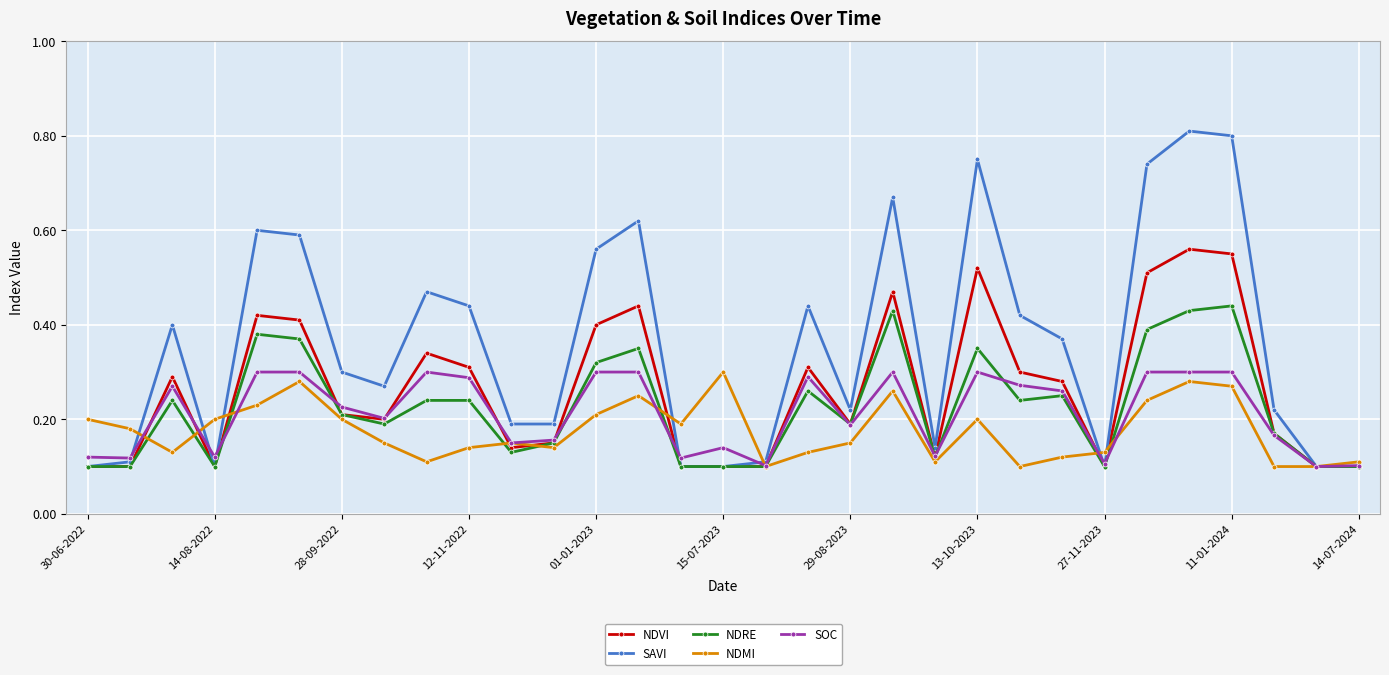

How many NDVI values are between 0 and 1?

31